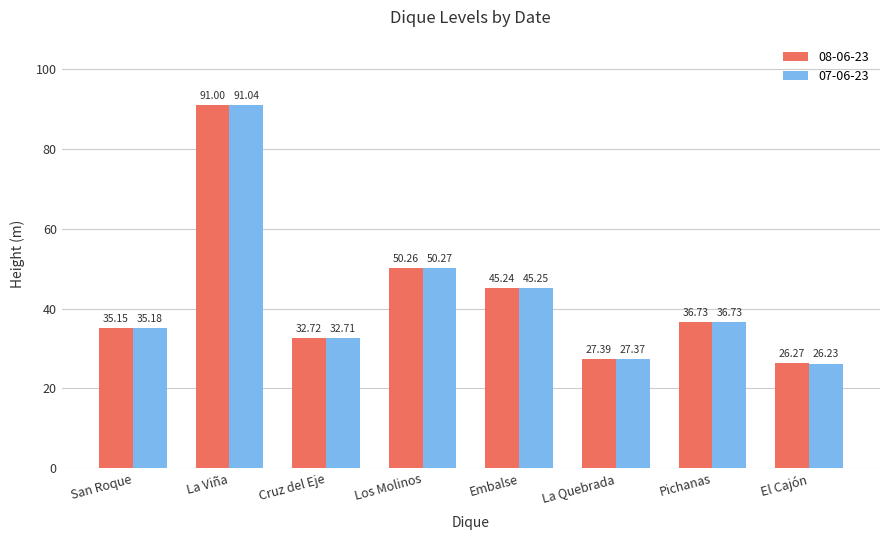

What position from the right is San Roque?

8